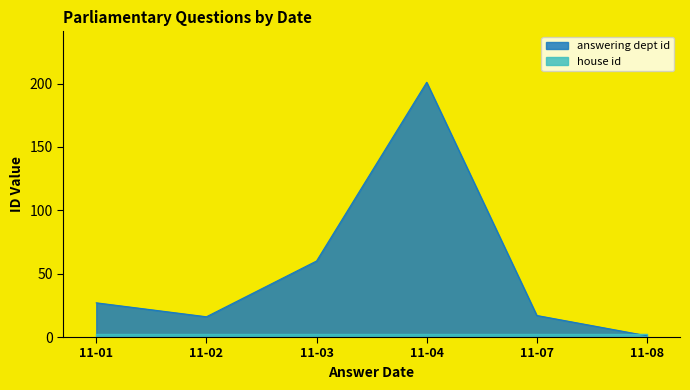

Is it true that house id equals 2 at 2016-11-03?

True